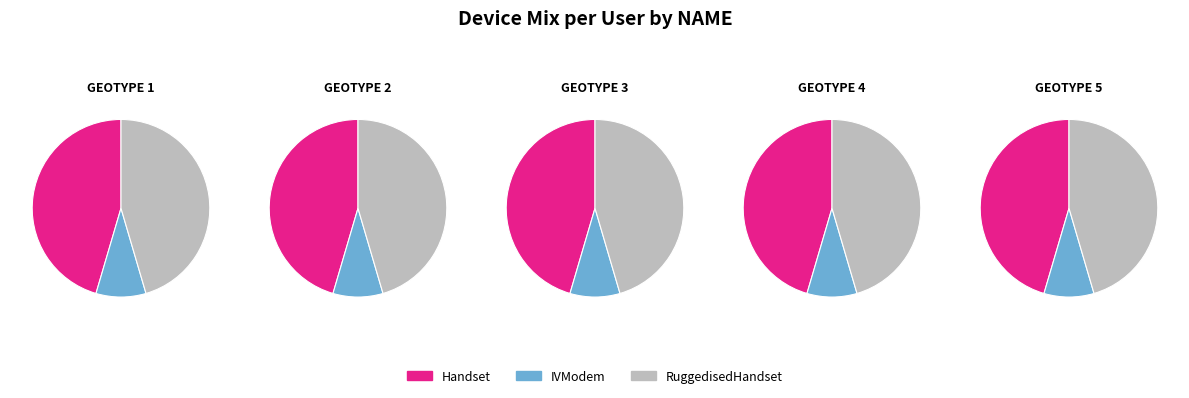

The IVModem slice represents 9% of the pie. True or false?

True